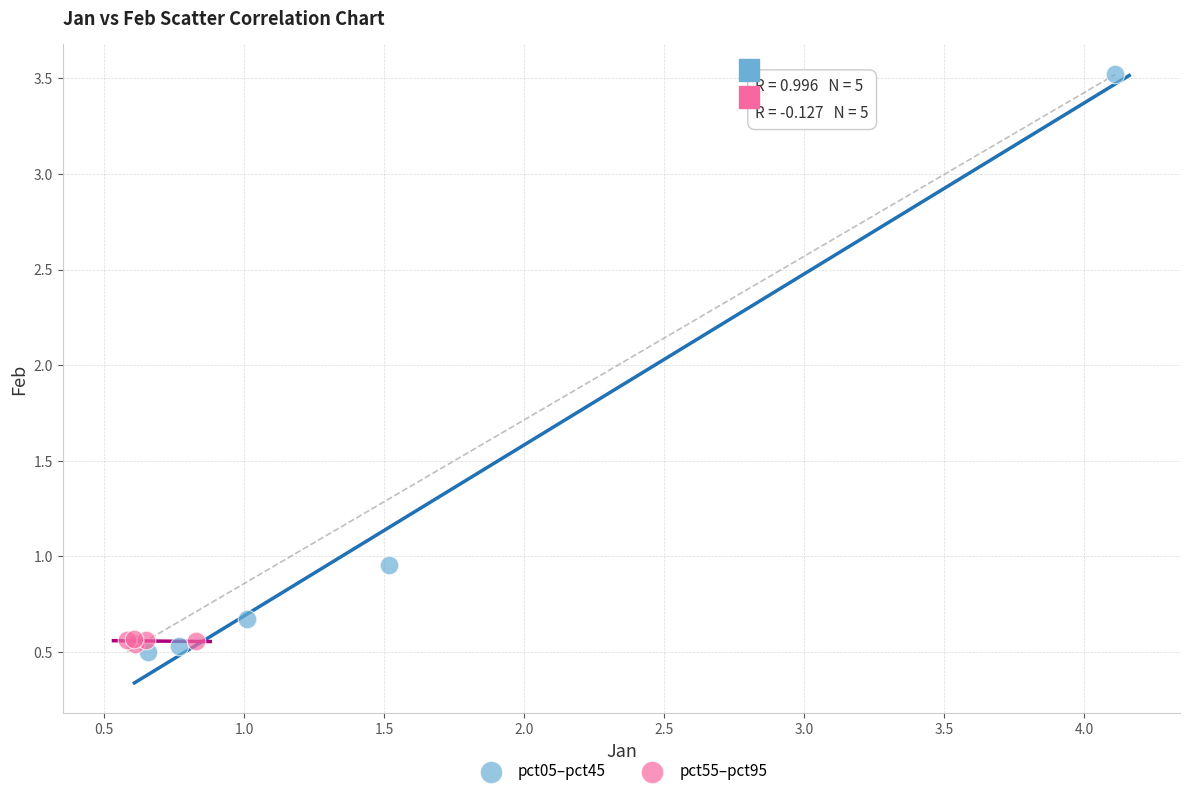

Which series reaches the minimum Y coordinate?

pct05–pct45